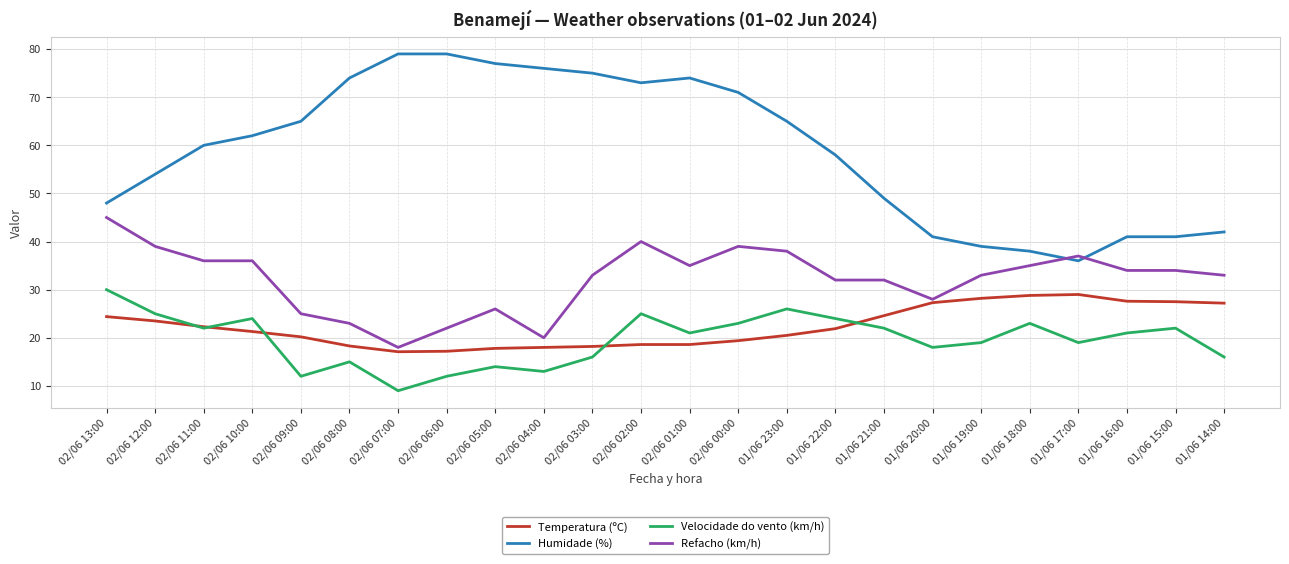

True or false: Velocidade do vento (km/h) and Humidade (%) intersect in this chart.

False